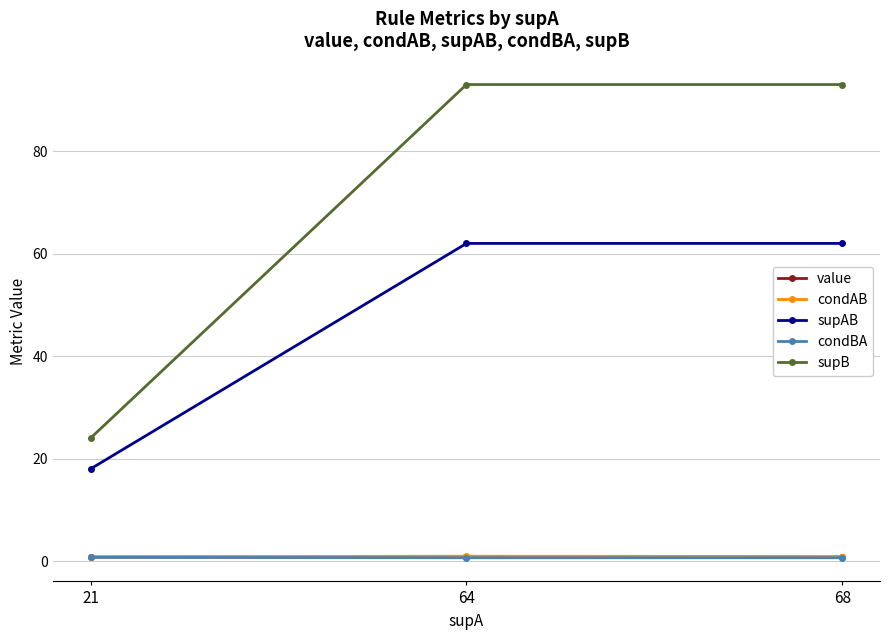

What is the value of the supAB point at the 2nd from the left?

62.0